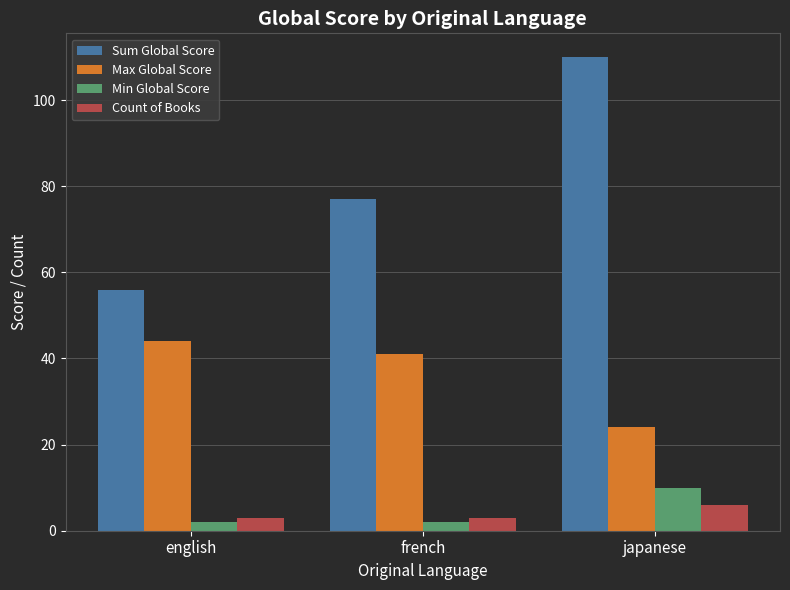

What position from the right is english?

3